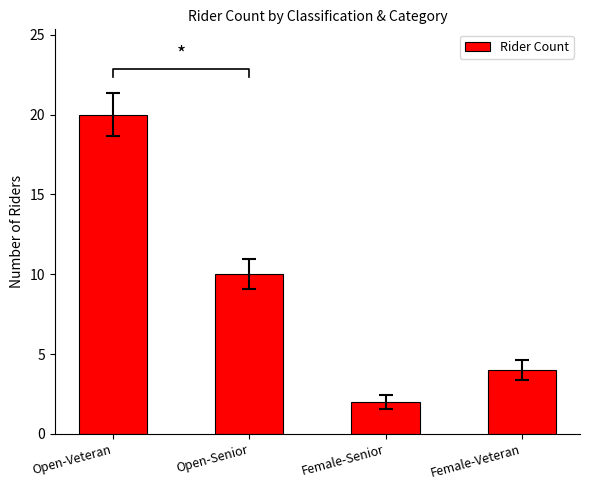

List the labels in order of value, largest first.

Open-Veteran, Open-Senior, Female-Veteran, Female-Senior